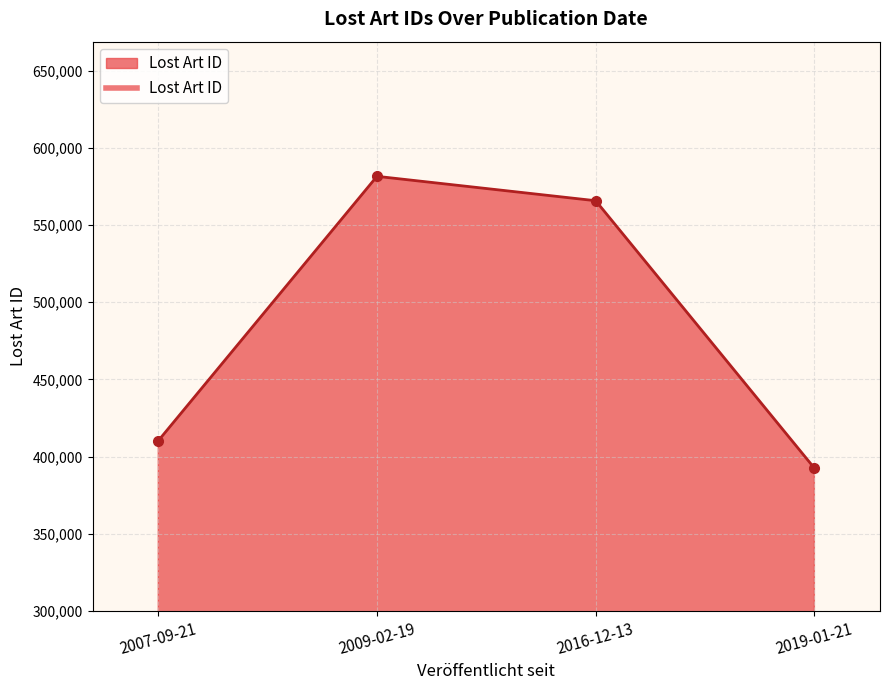

Between 2007-09-21 and 2016-12-13, which is larger?

2016-12-13